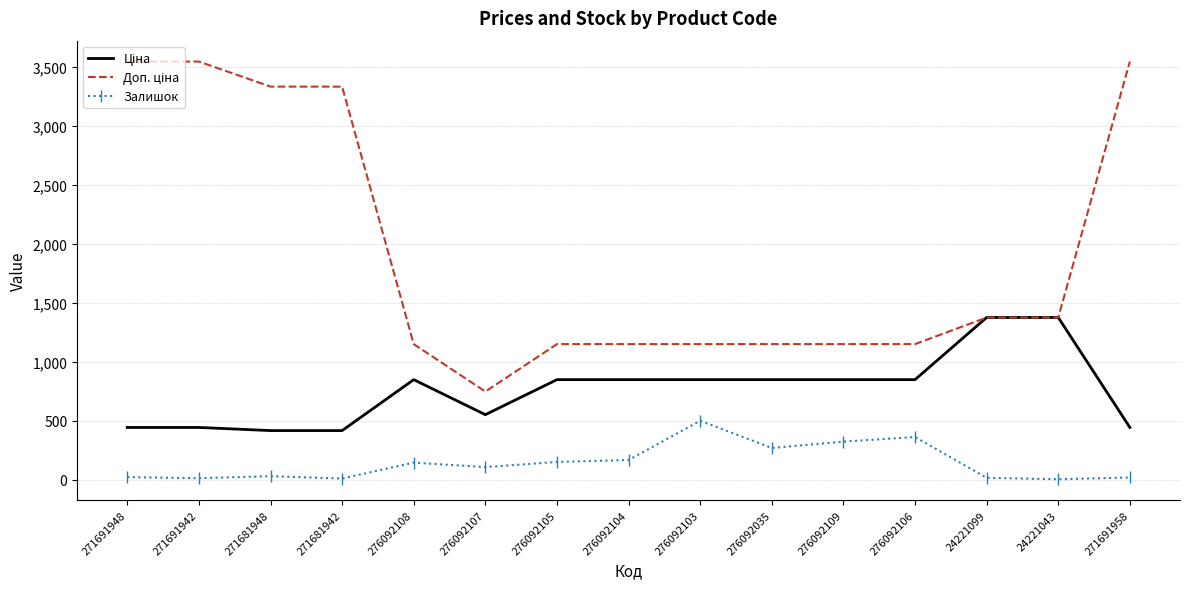

What is the highest value of the Залишок series?

500.0